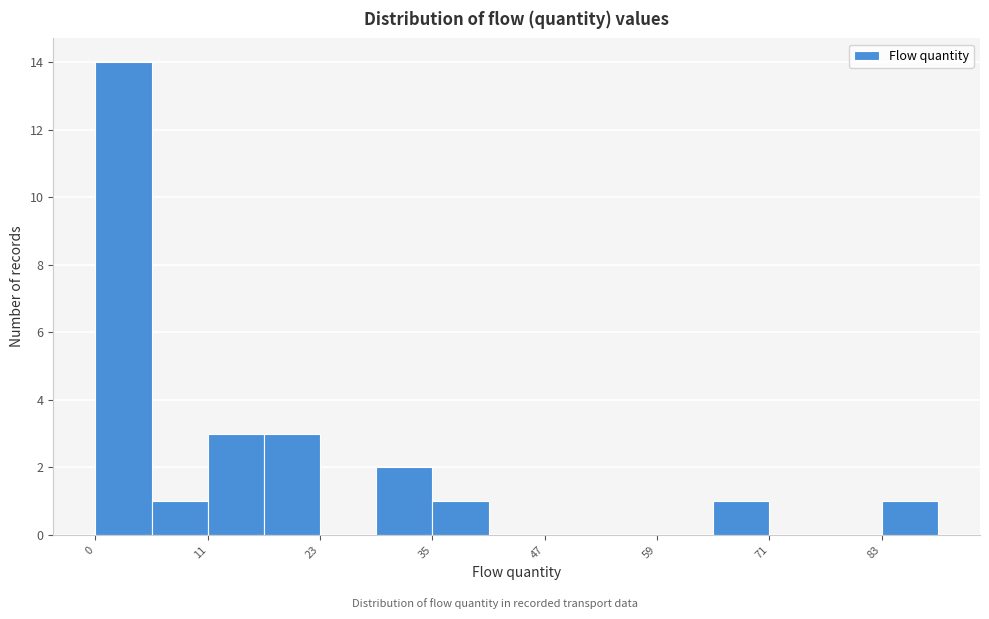

Read against the x-axis, roughly where is the centre of the tallest bar?

2